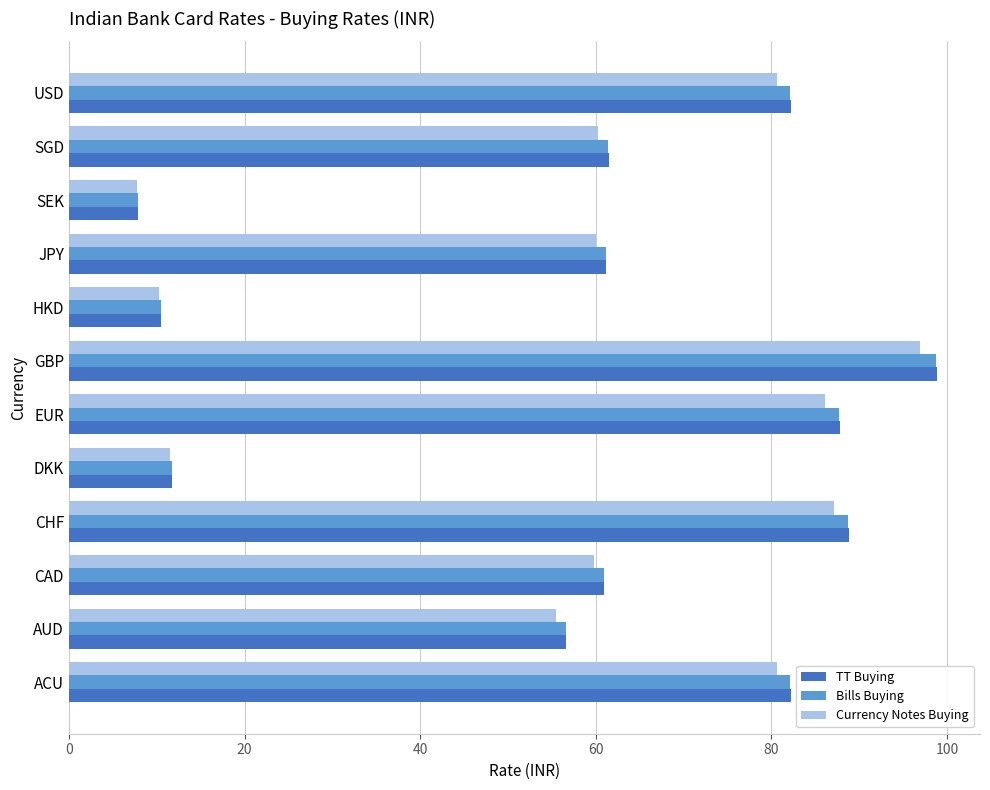

What is the highest value of the TT Buying series?

98.8